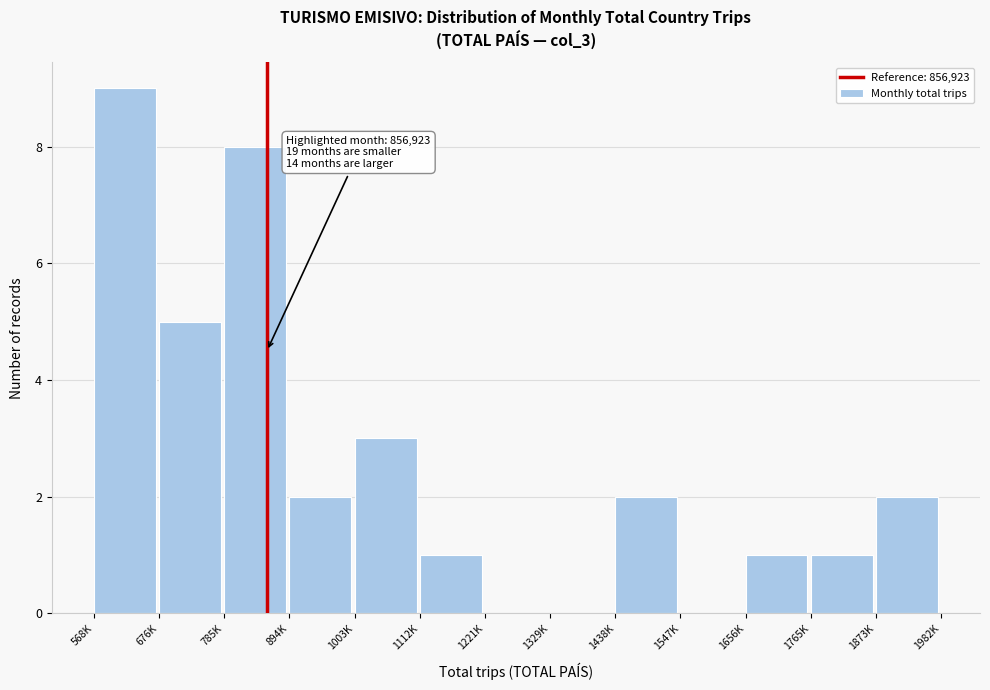

Reading left to right, extract all data points from this chart.

568K=9	676K=5	785K=8	894K=2	1003K=3	1112K=1	1221K=0	1329K=0	1438K=2	1547K=0	1656K=1	1765K=1	1873K=2